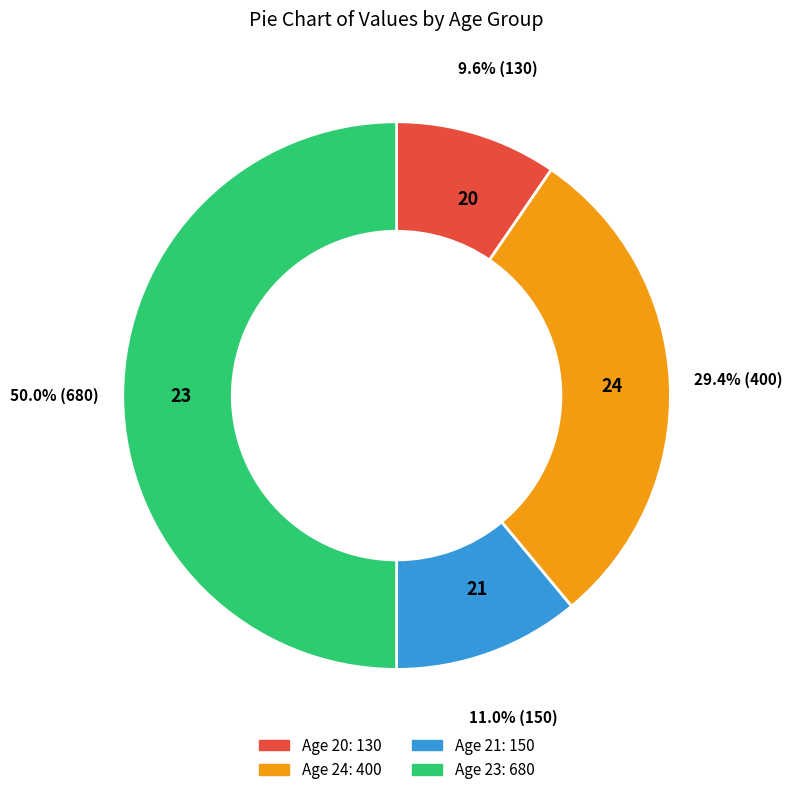

How much of the chart is everything except 24?

70.6%